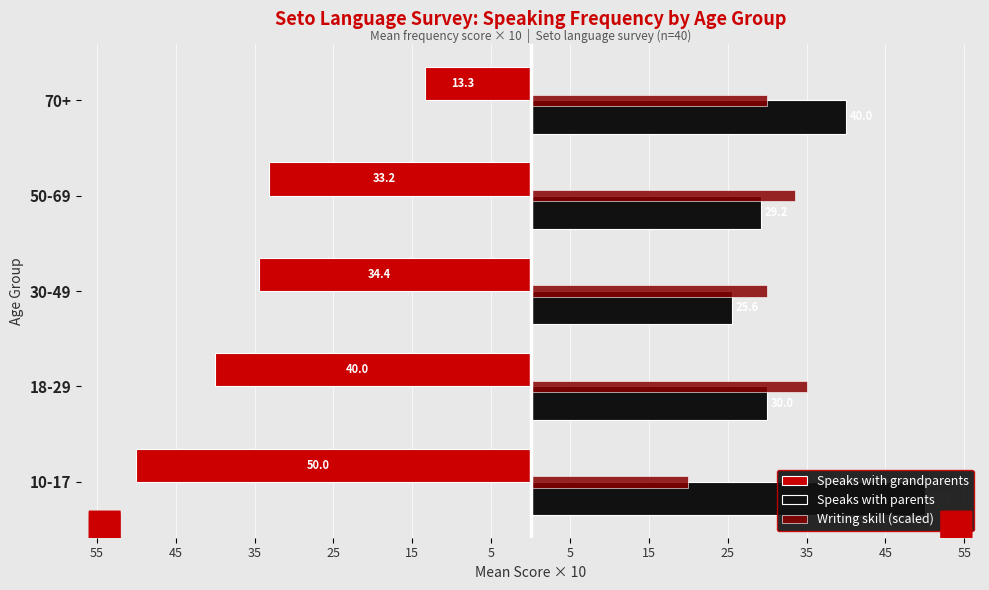

Reading left to right, extract all data points from this chart.

Speaks with grandparents: -50.0	-40.0	-34.4	-33.2	-13.3
Speaks with parents: 50.0	30.0	25.6	29.2	40.0
Writing skill (scaled): 20.0	35.0	30.0	33.6	30.0